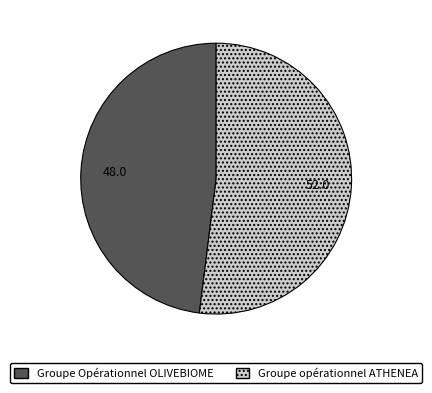

Is it true that Groupe Opérationnel OLIVEBIOME is 39% of the pie?

False